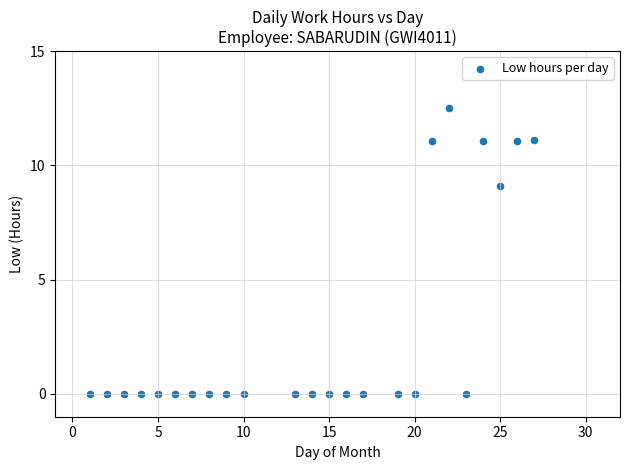

What Y value in the scatter plot is closest to 6?

9.1